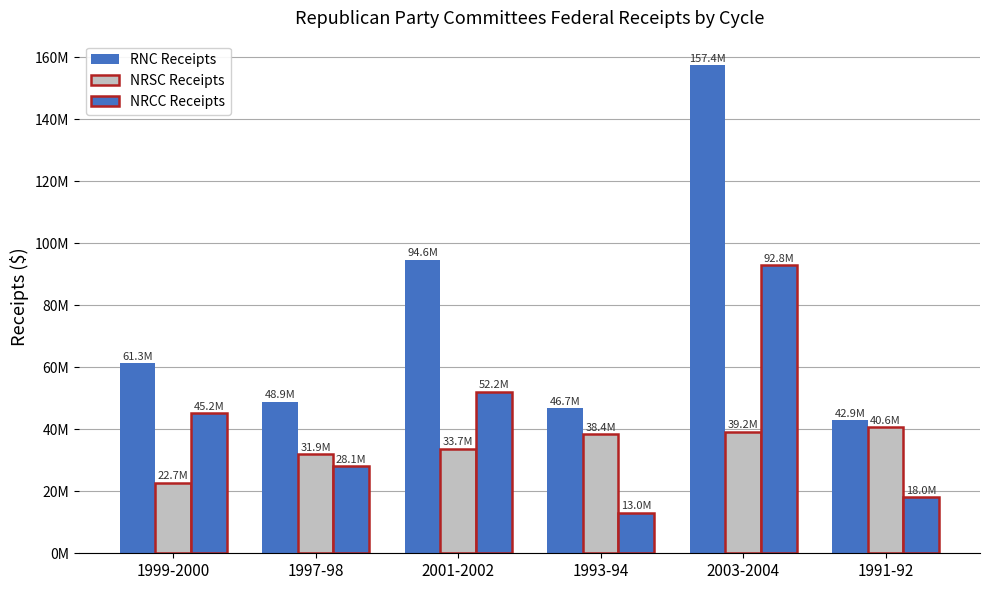

What is the value of the NRCC Receipts bar at the 5th from the left?

92796342